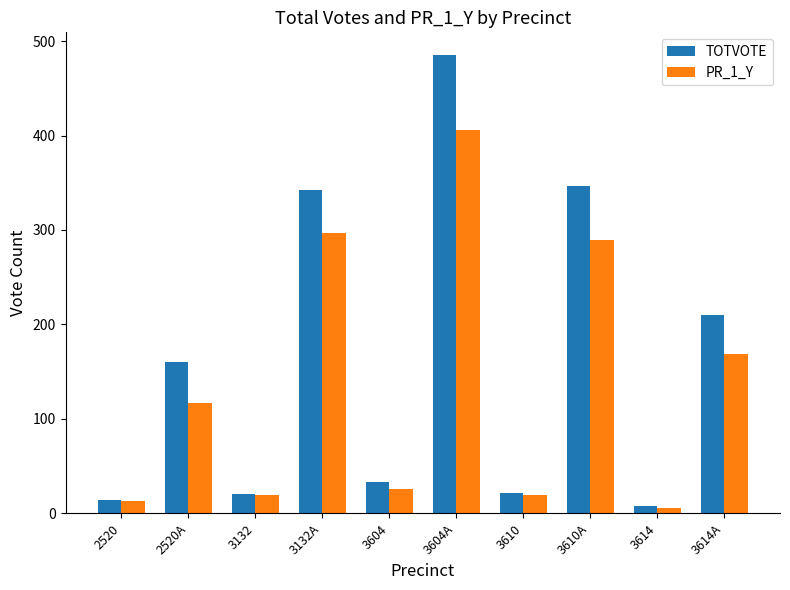

What is the difference between the maximum and minimum values in the TOTVOTE series?

477